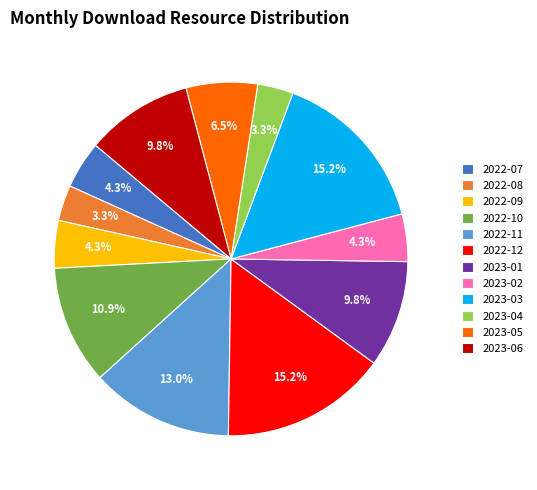

To the nearest percent, what is the difference between the 2023-06 and 2023-04 slice percentages?

7%